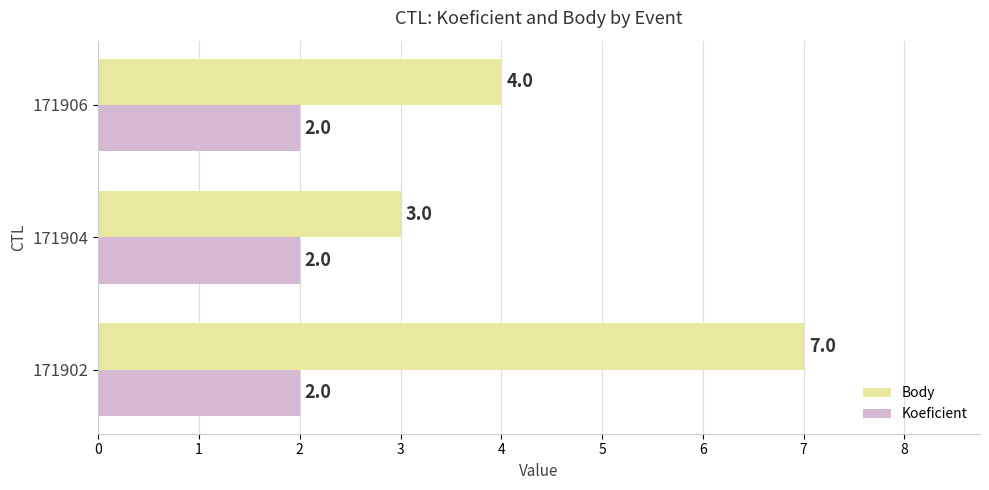

What is the minimum value for Koeficient?

2